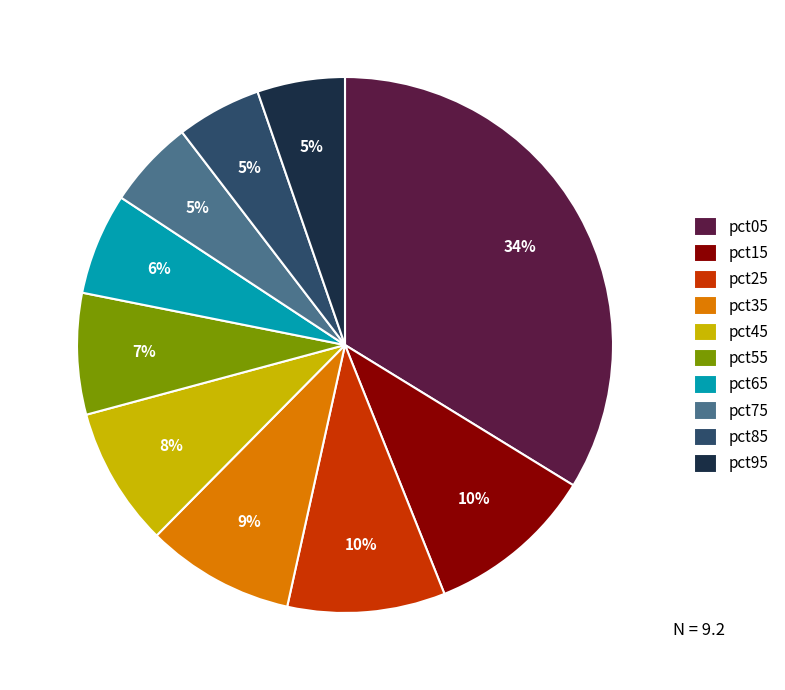

Do pct65 and pct45 together represent more than half of the pie?

No